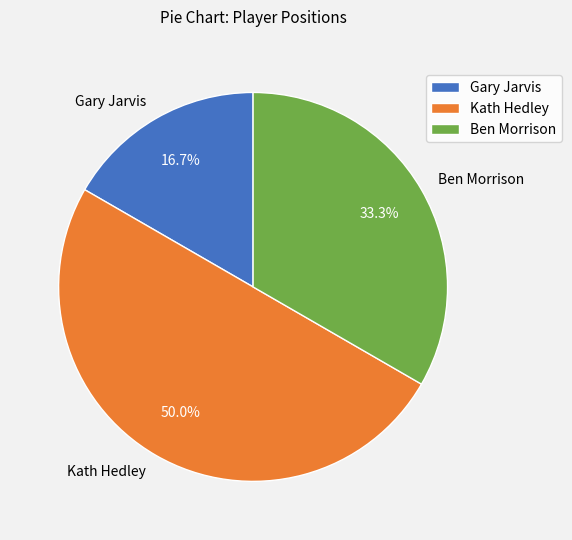

Which slice is the smallest?

Gary Jarvis